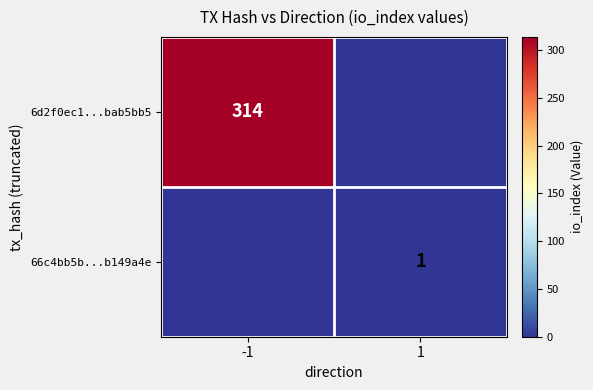

What is the greatest value displayed?

314